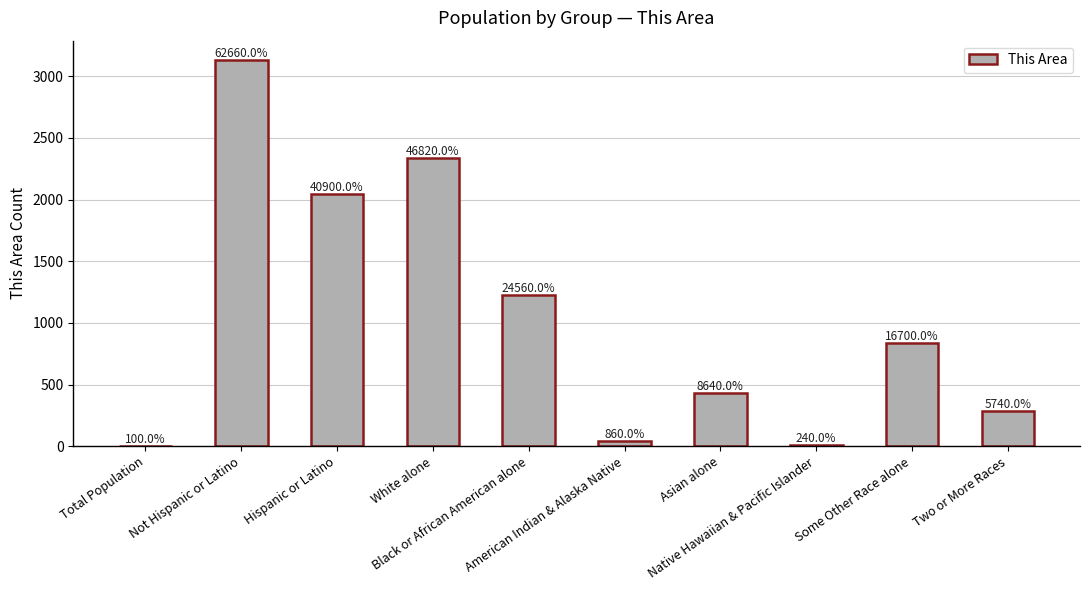

The chart shows a value of 43 at American Indian & Alaska Native. True or false?

True